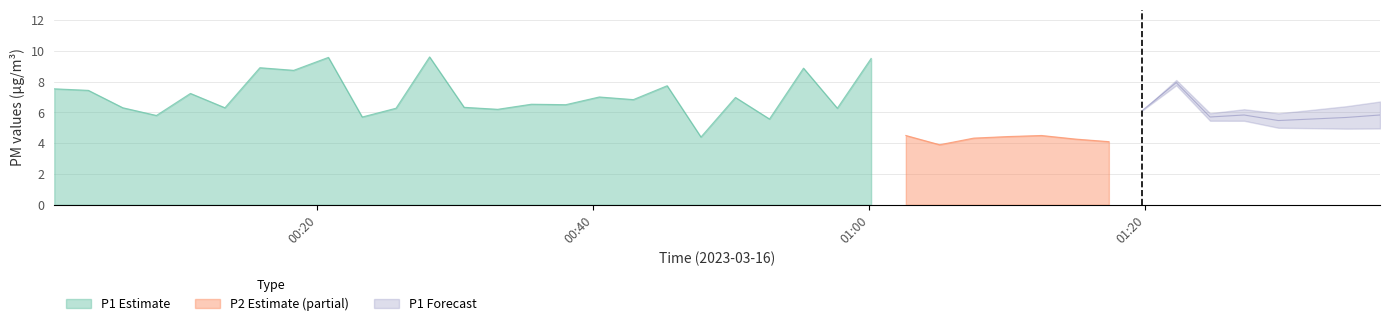

At which category does P1 reach its first local peak?

4